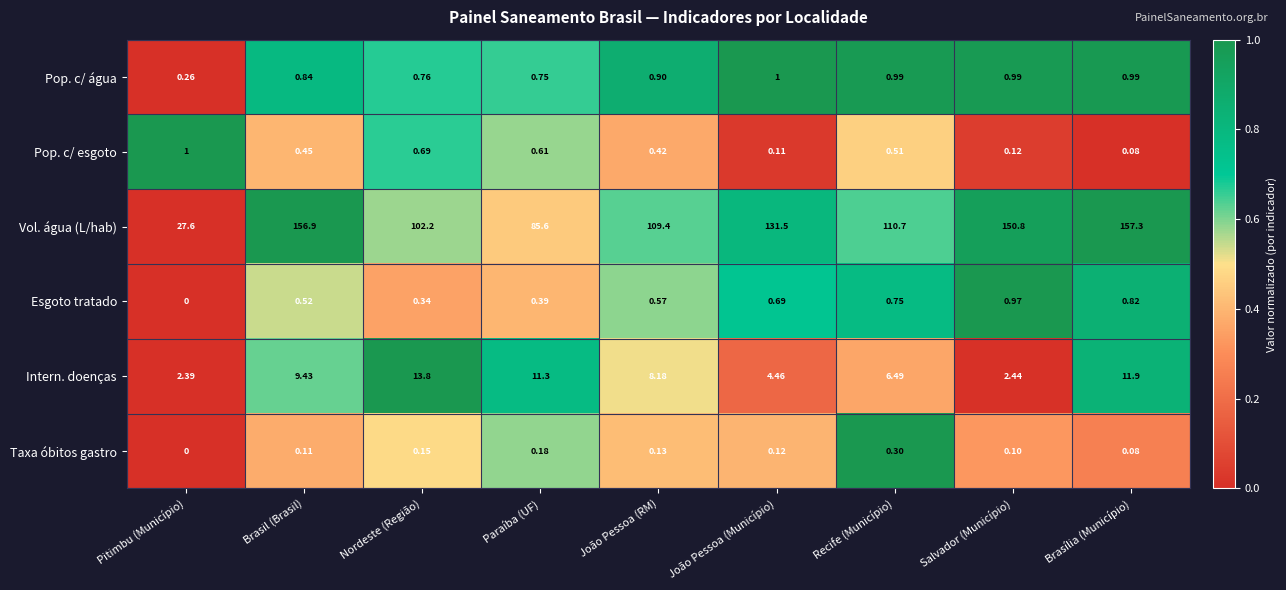

Which category has the highest value across all series?

Brasília (Município)